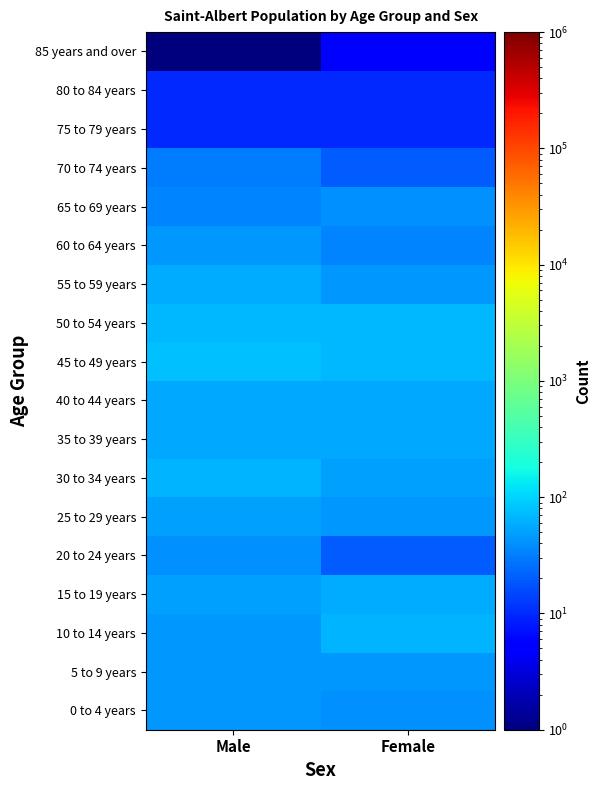

At Female, list the series in order from largest to smallest.

45 to 49 years, 50 to 54 years, 10 to 14 years, 15 to 19 years, 35 to 39 years, 40 to 44 years, 30 to 34 years, 5 to 9 years, 25 to 29 years, 55 to 59 years, 0 to 4 years, 65 to 69 years, 60 to 64 years, 20 to 24 years, 70 to 74 years, 75 to 79 years, 80 to 84 years, 85 years and over